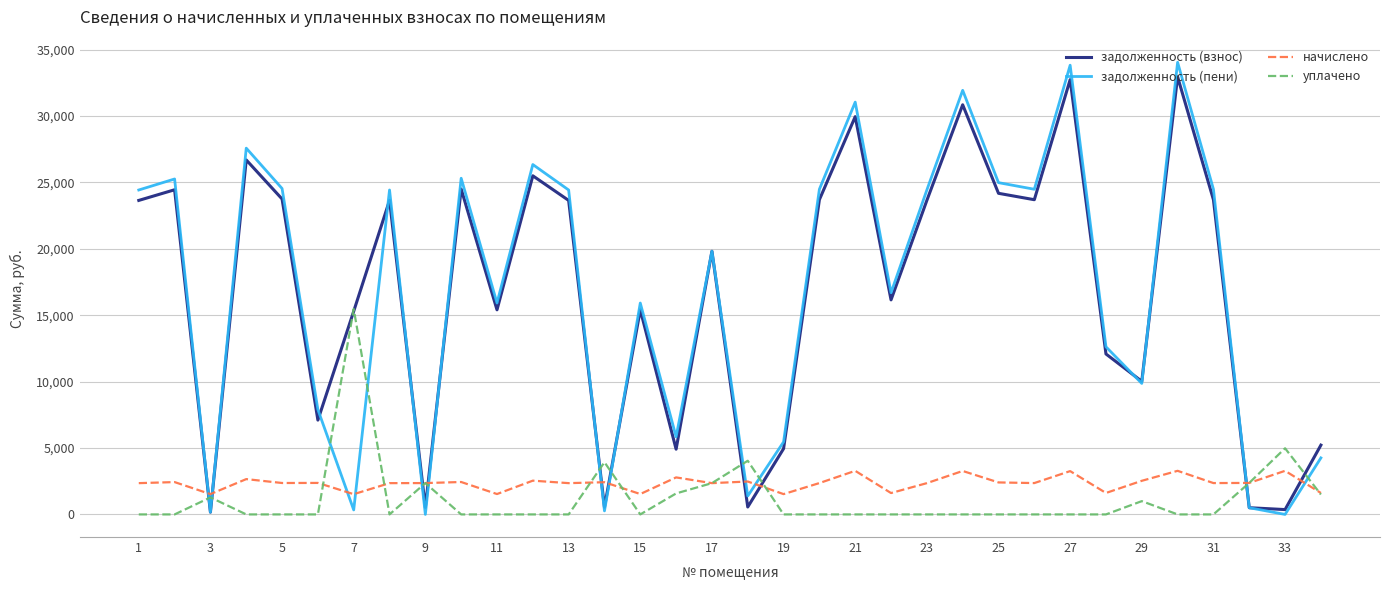

What is the greatest value displayed?

34040.1